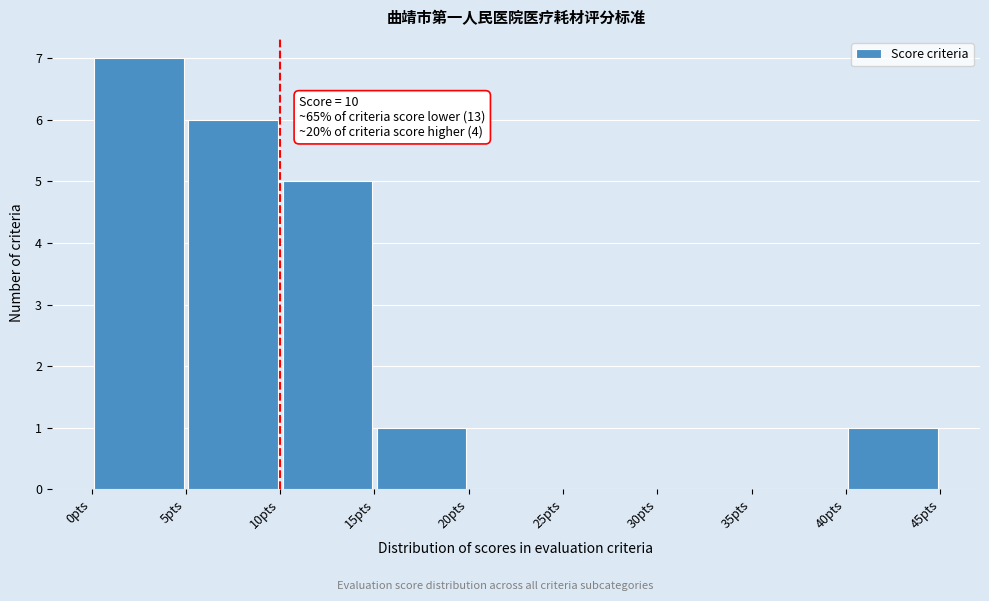

Over which range of the x-axis is the bar tallest?

0 to 5